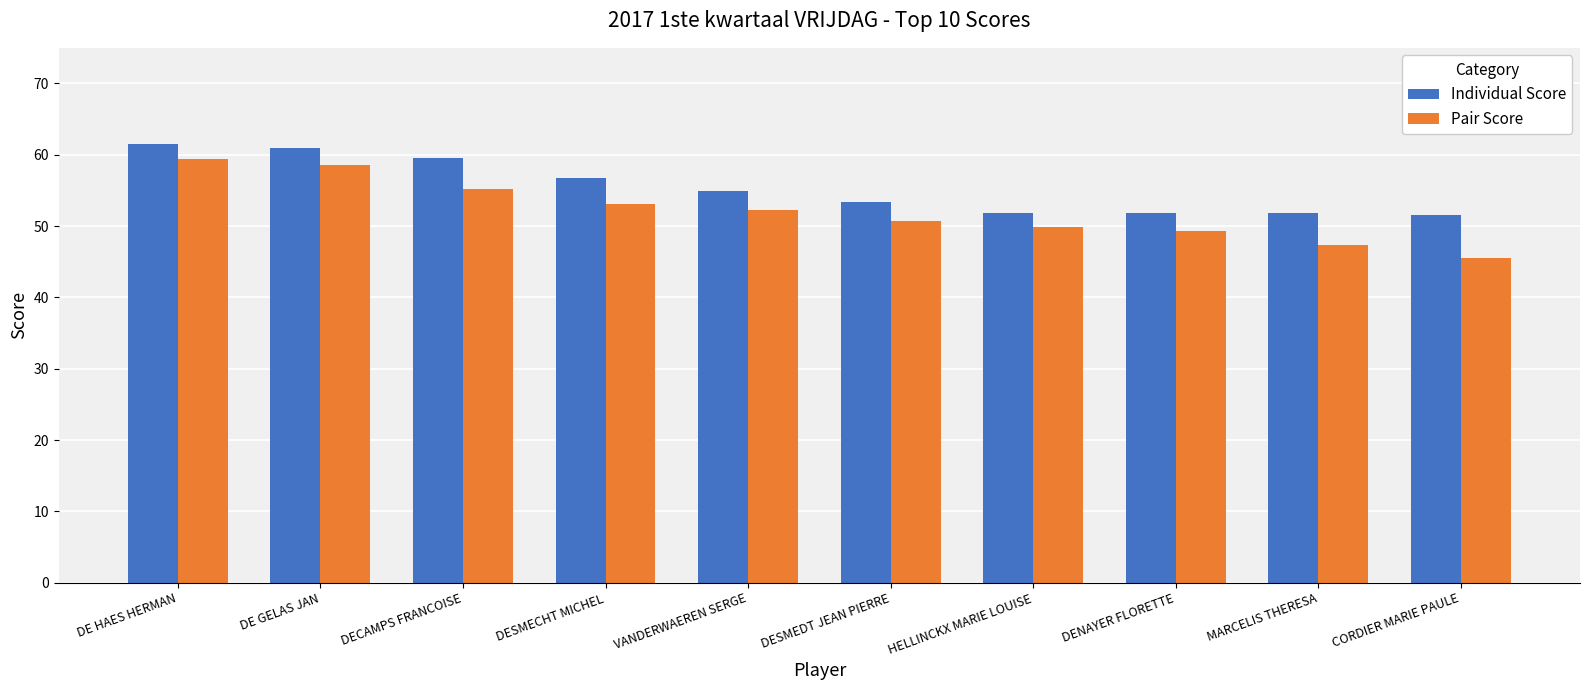

Which series changed the most between VANDERWAEREN SERGE and DESMEDT JEAN PIERRE?

Individual Score